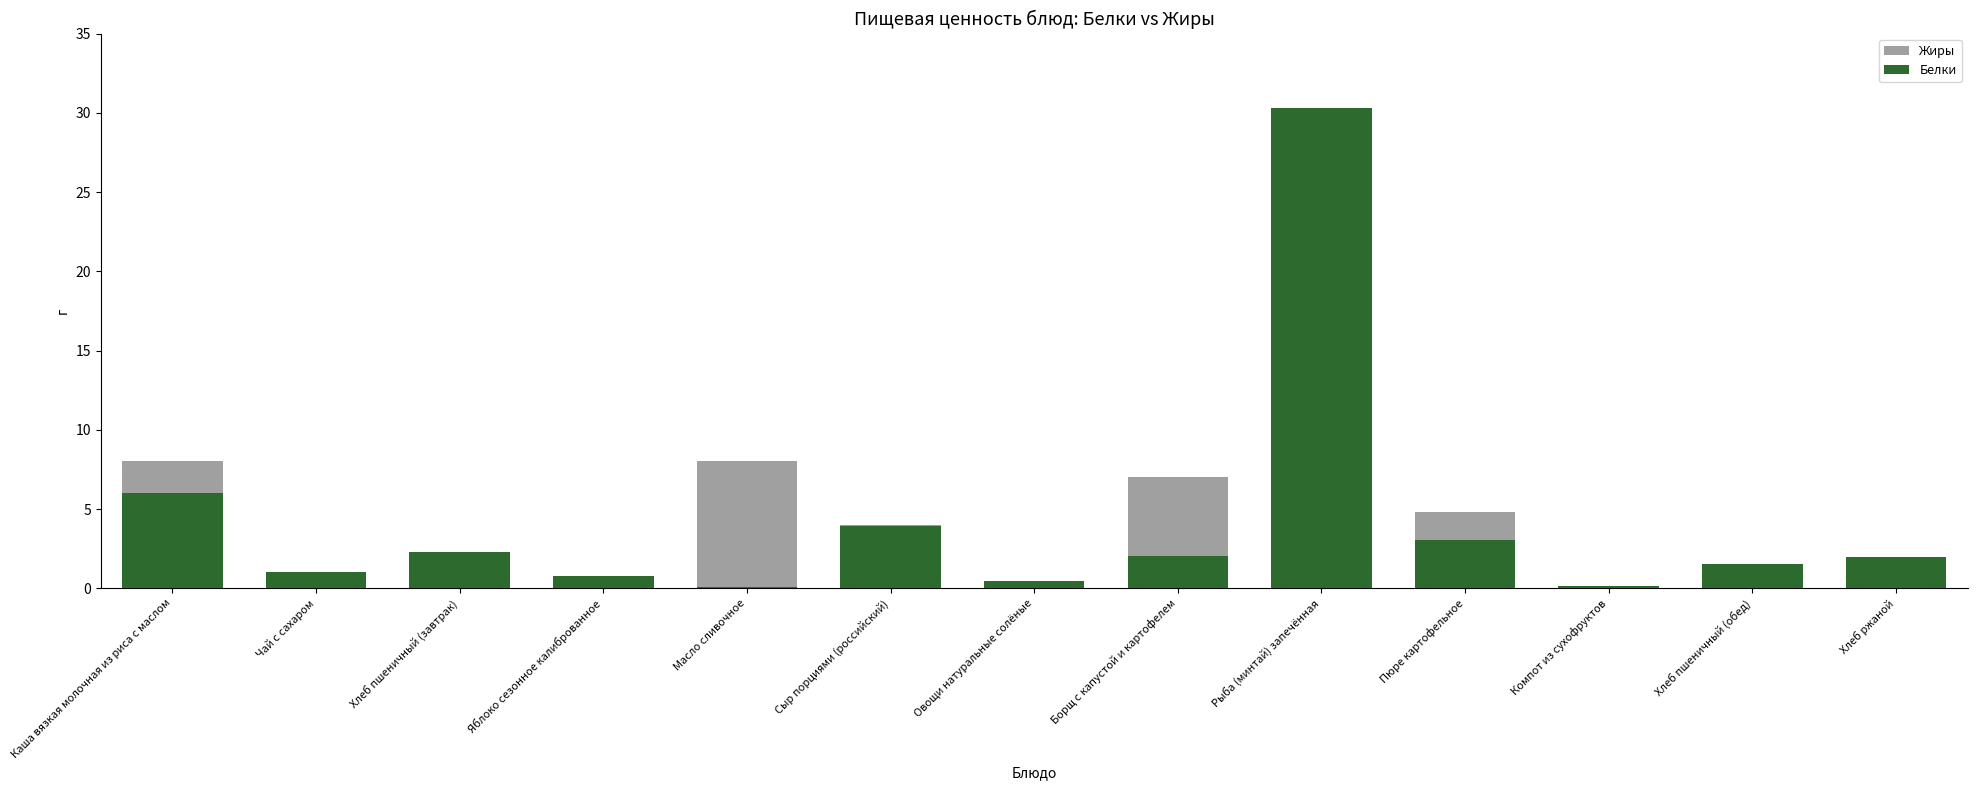

At which label does Белки reach its peak?

Рыба (минтай) запечённая